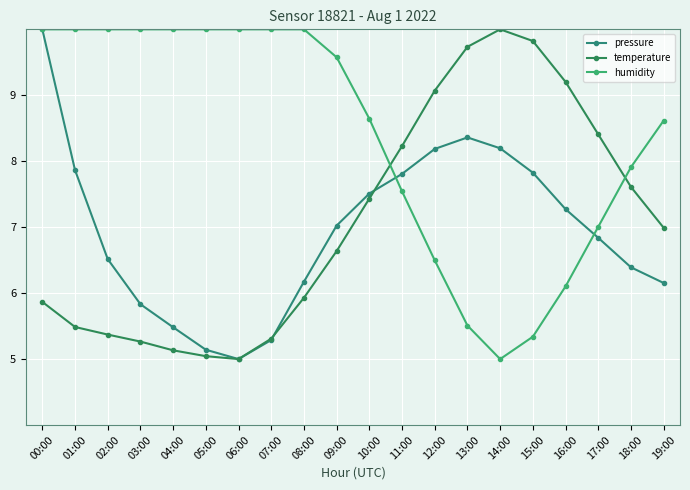

True or false: humidity and pressure cross at least once.

True